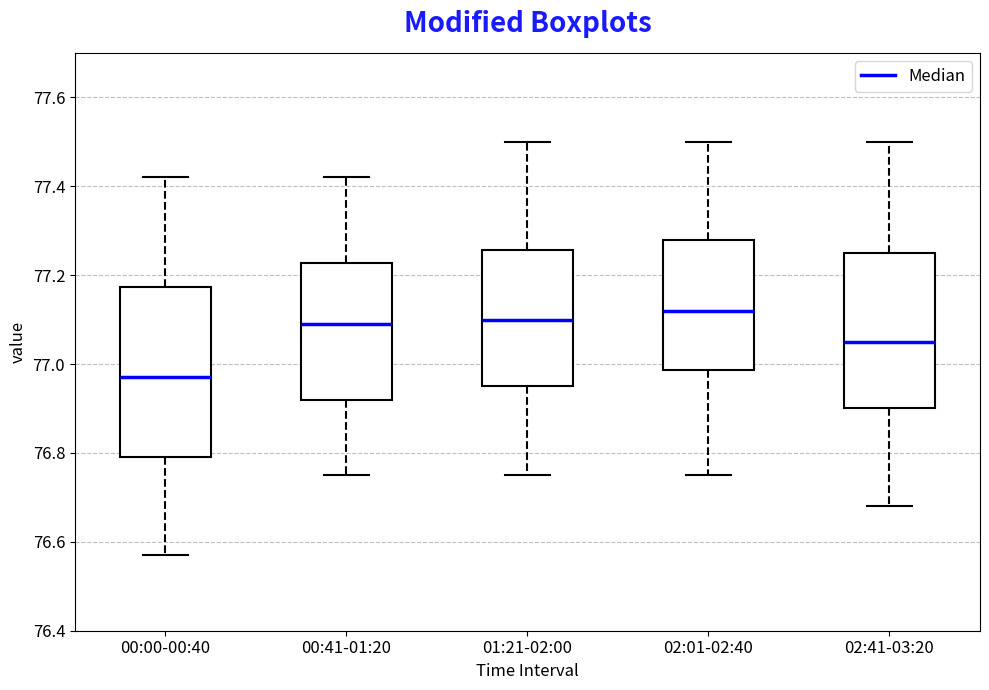

Comparing the boxes themselves (not the whiskers), which one is the tallest?

00:00-00:40